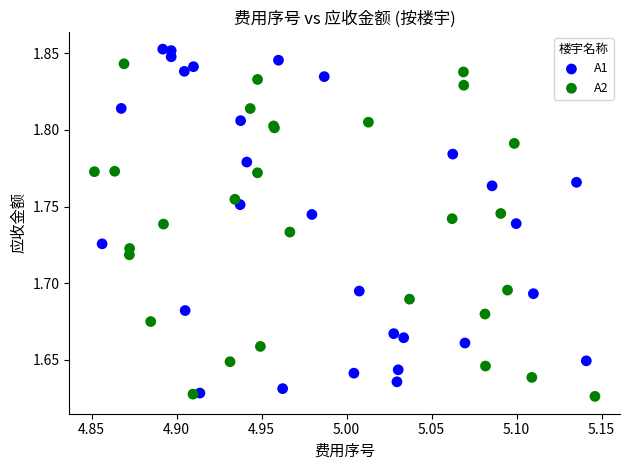

What are all the series names shown in the legend?

A1, A2